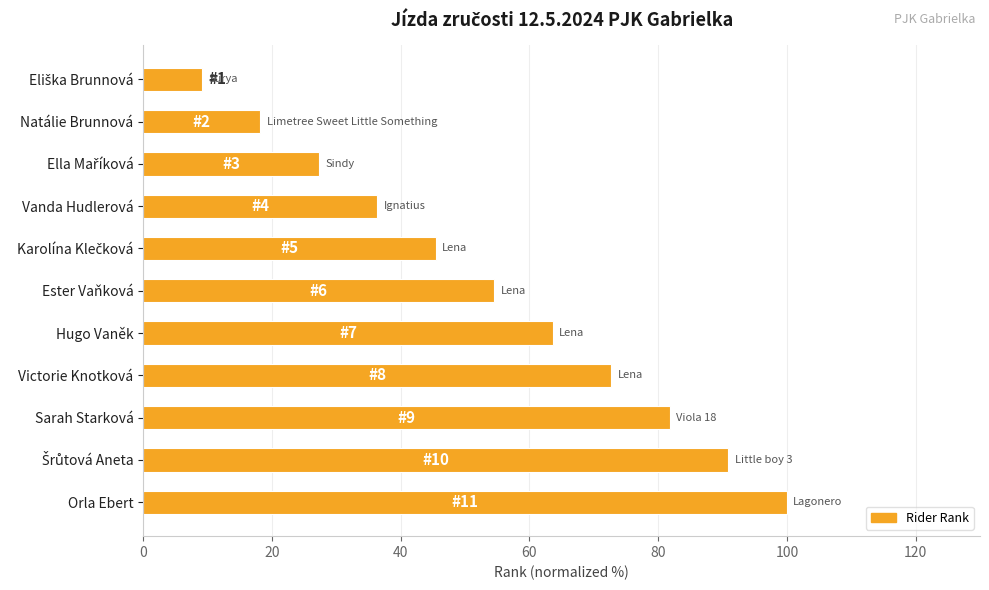

What is the label of the 7th bar from the top?

Hugo Vaněk